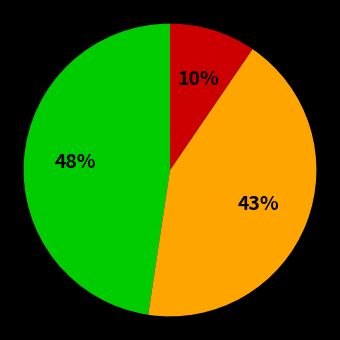

Is there a majority slice in this chart?

No